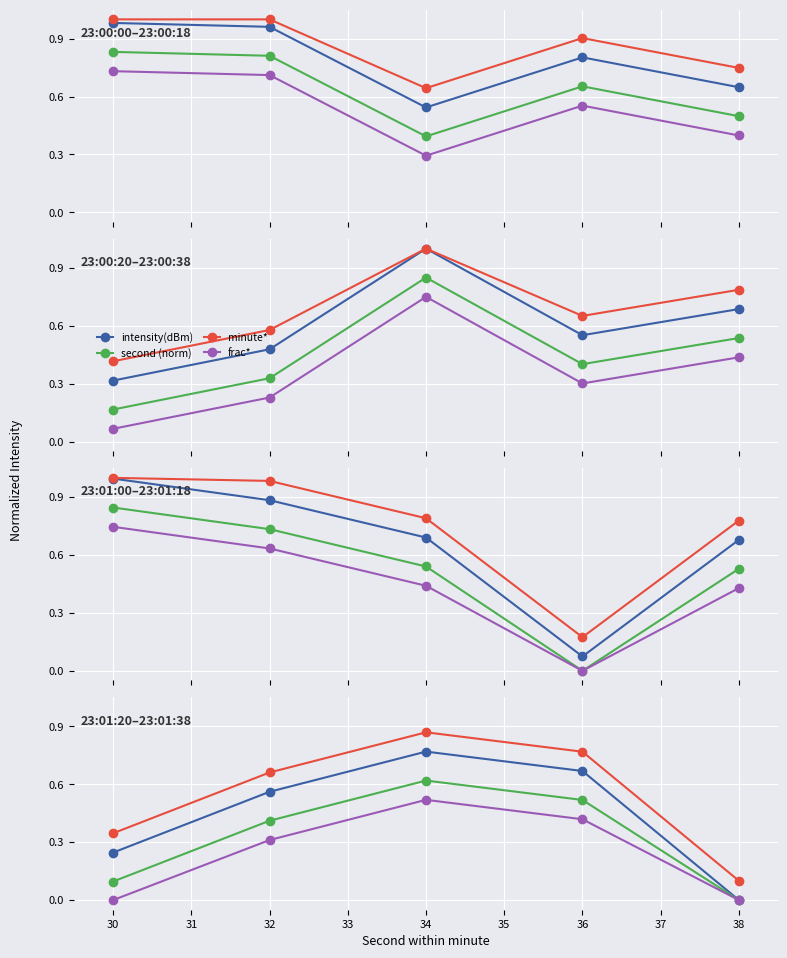

Rank the series at 31 from lowest to highest value.

frac*, second (norm), intensity(dBm), minute*